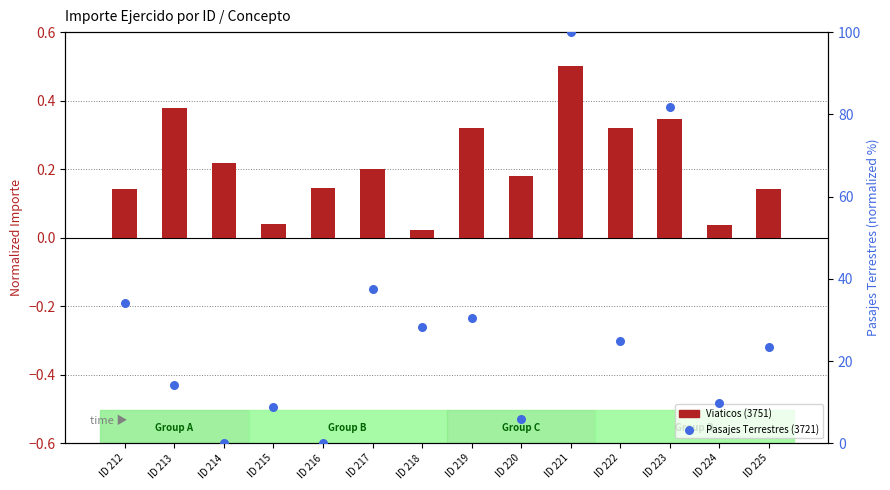

Which series contains the lowest Y value?

Pasajes Terrestres (3721)